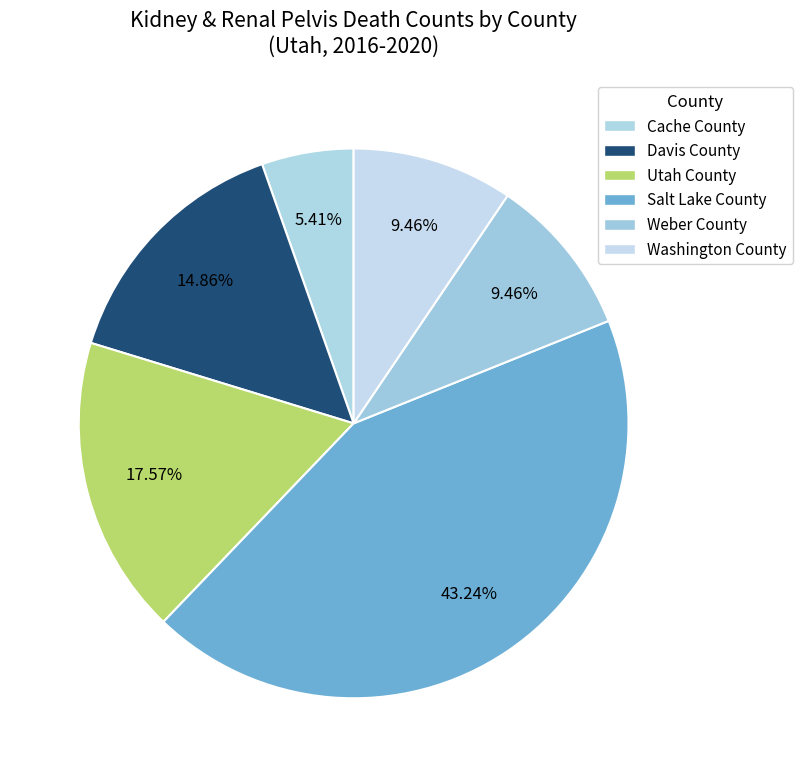

Does Salt Lake County represent more than half of the total?

No